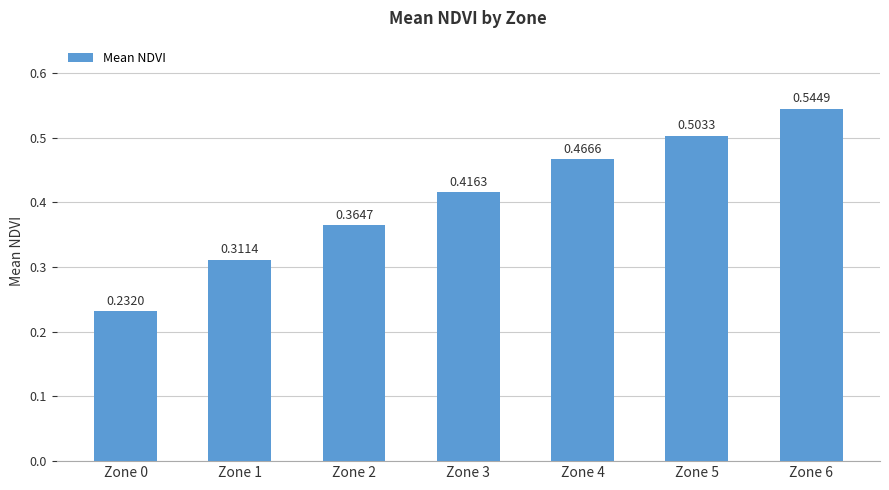

What is the change in value from Zone 0 to Zone 3?

+0.2